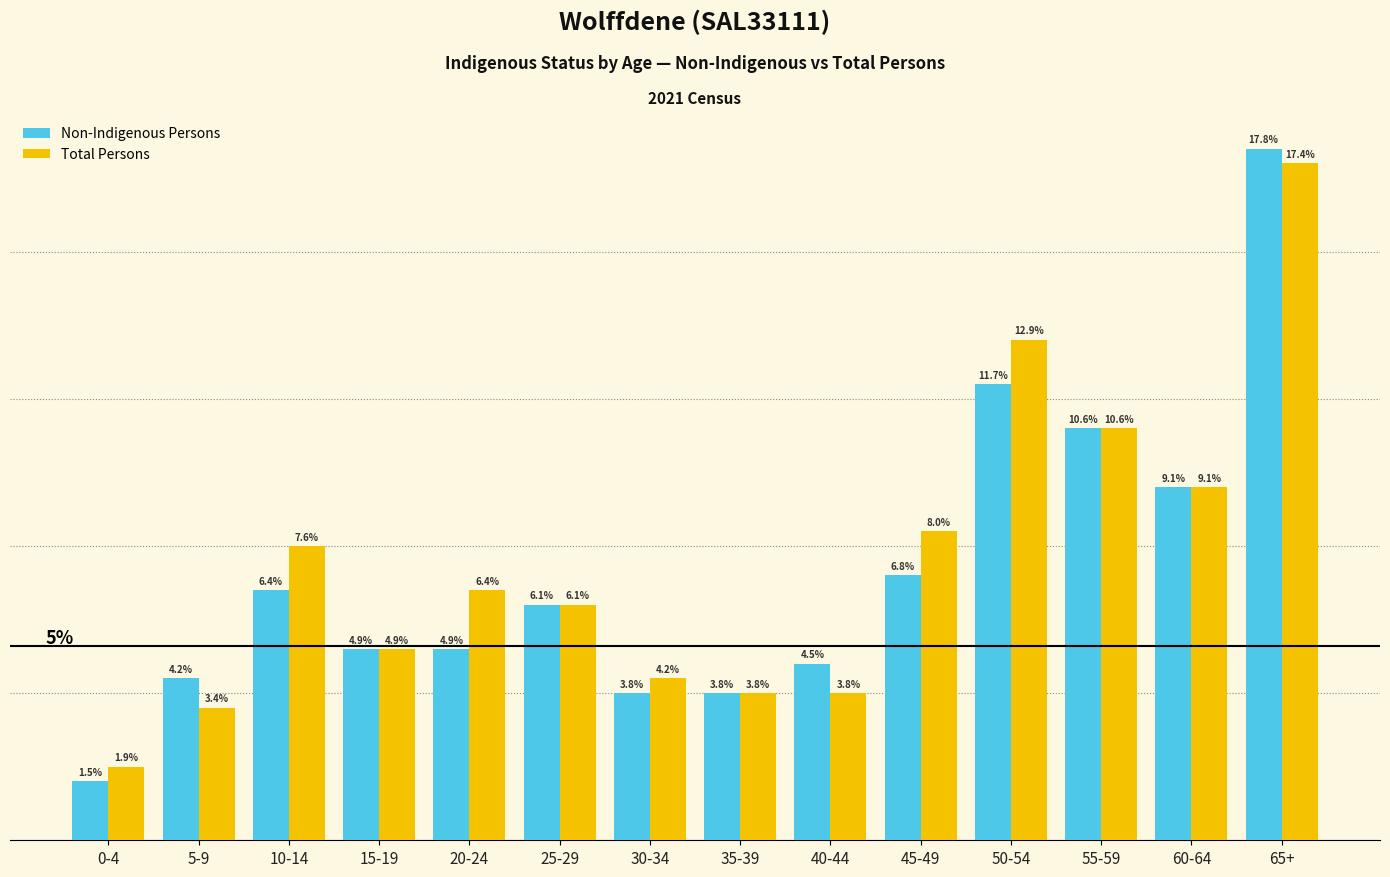

Which series has the largest total across all categories?

Total Persons